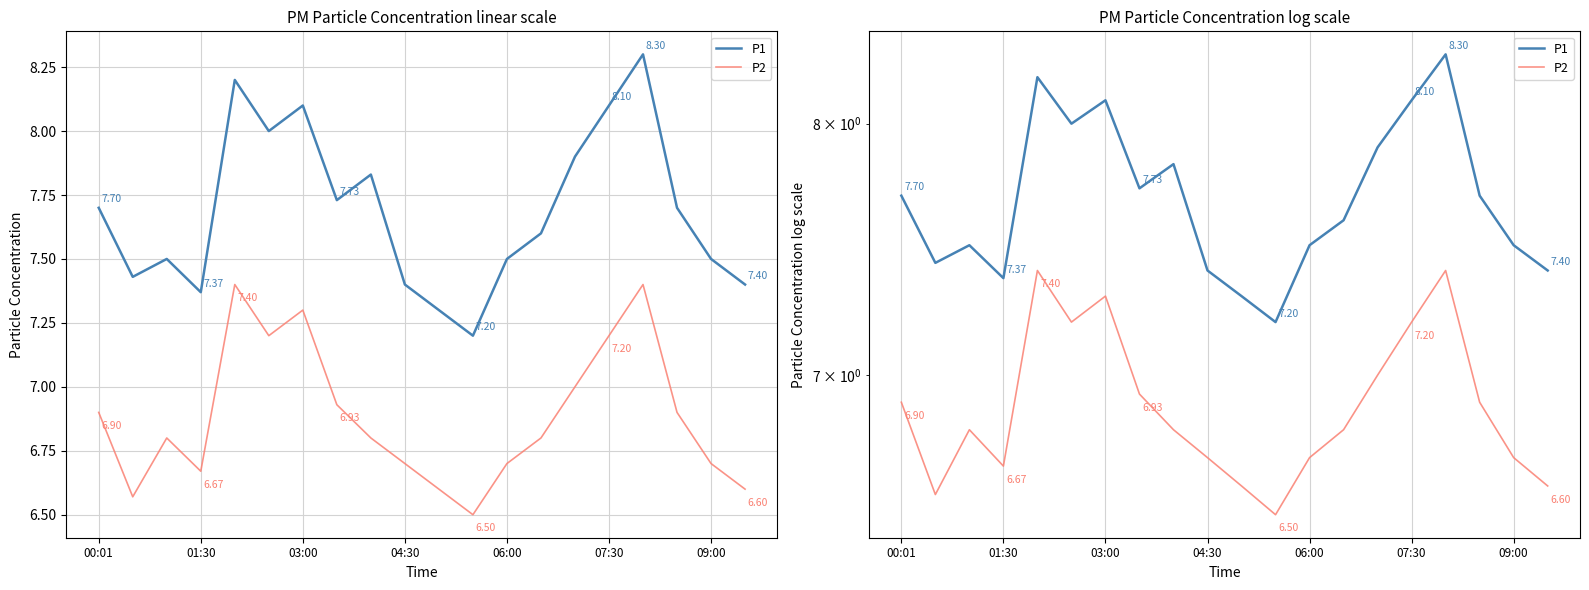

What is the greatest value displayed?

8.3